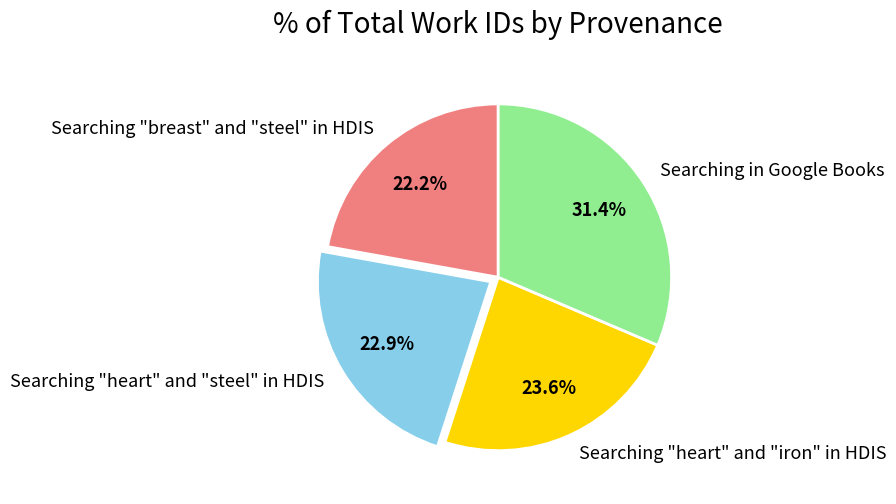

Which slice is the largest?

Searching in Google Books